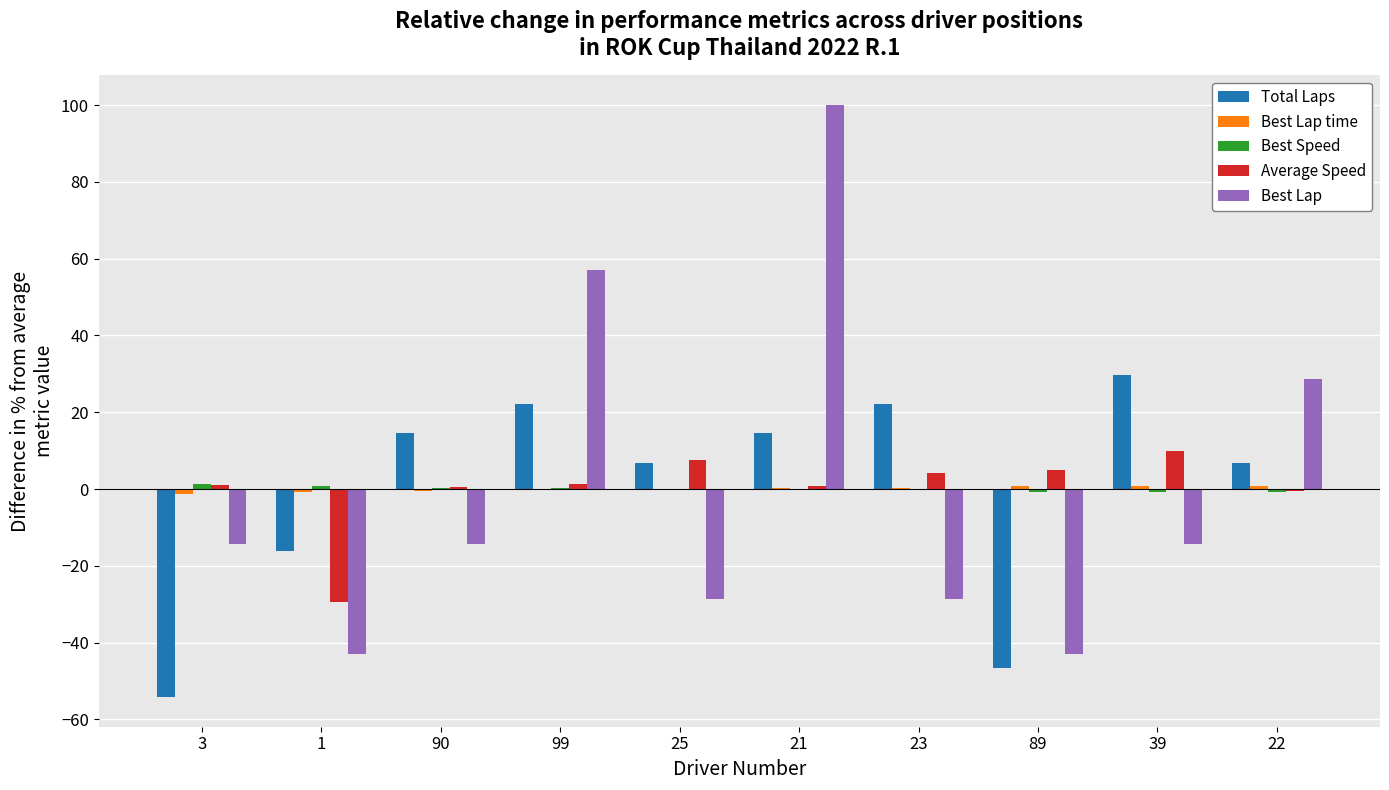

How many groups of bars are there?

10